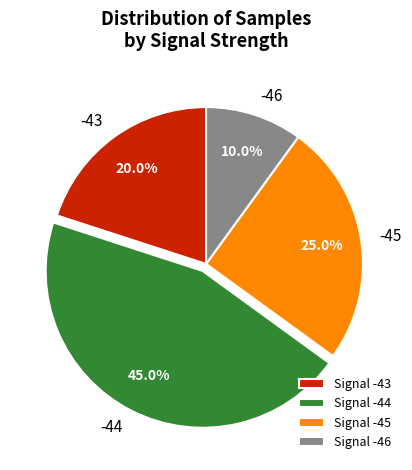

To the nearest percent, what percentage of the pie is -44?

45%